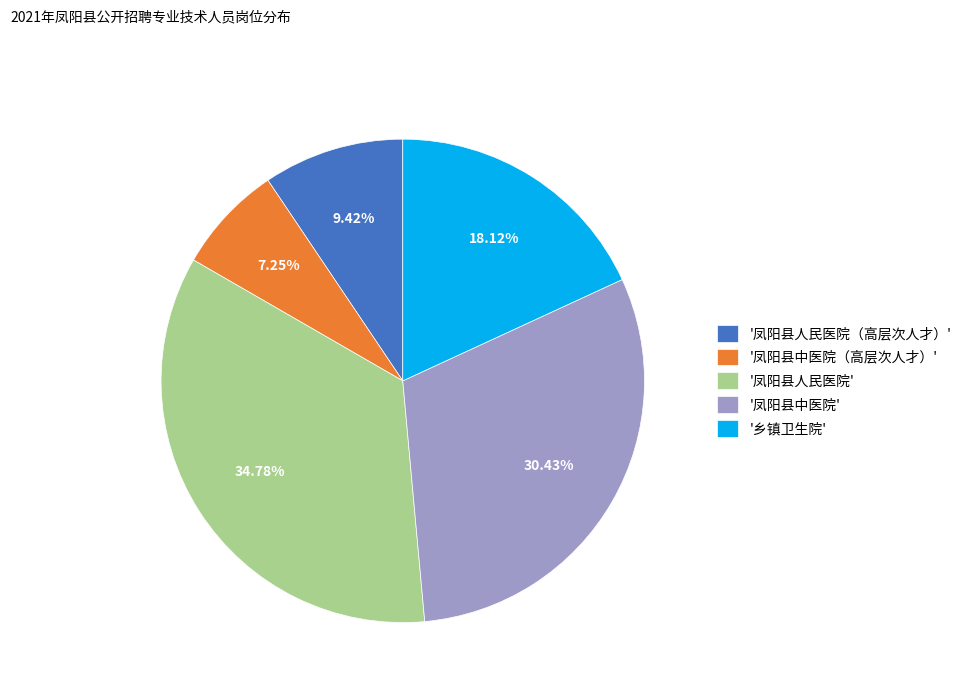

Is there any slice that represents more than half of the pie?

No